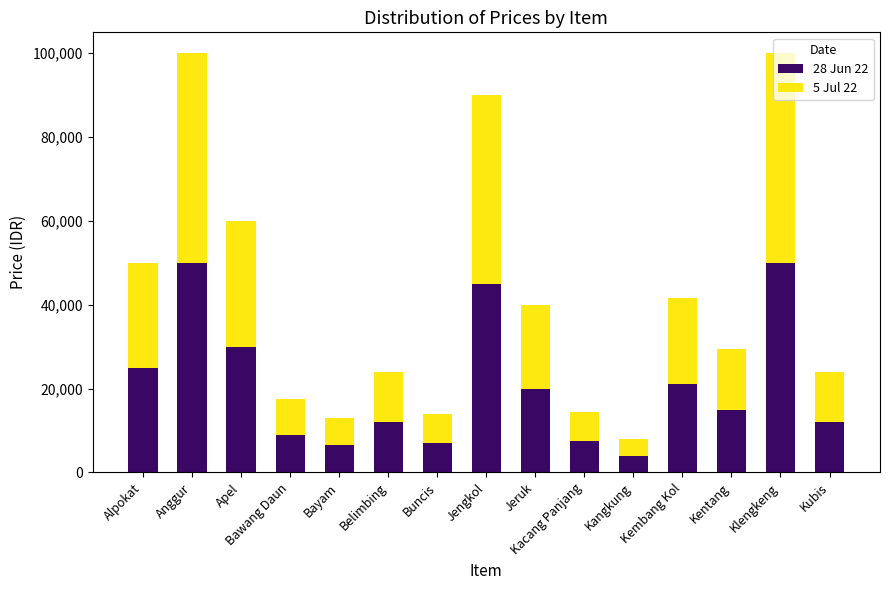

What is the sum of all 28 Jun 22 values?

314000